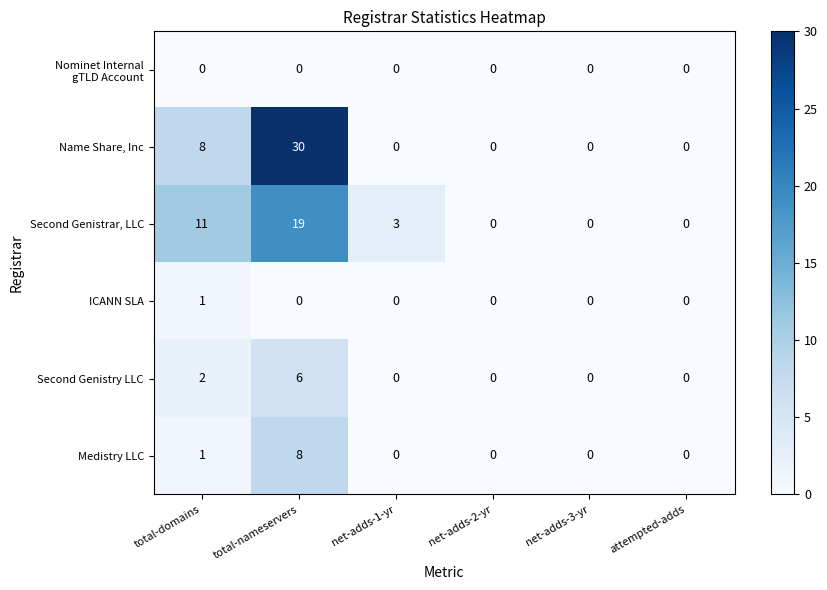

At how many categories does at least one series exceed 25?

1